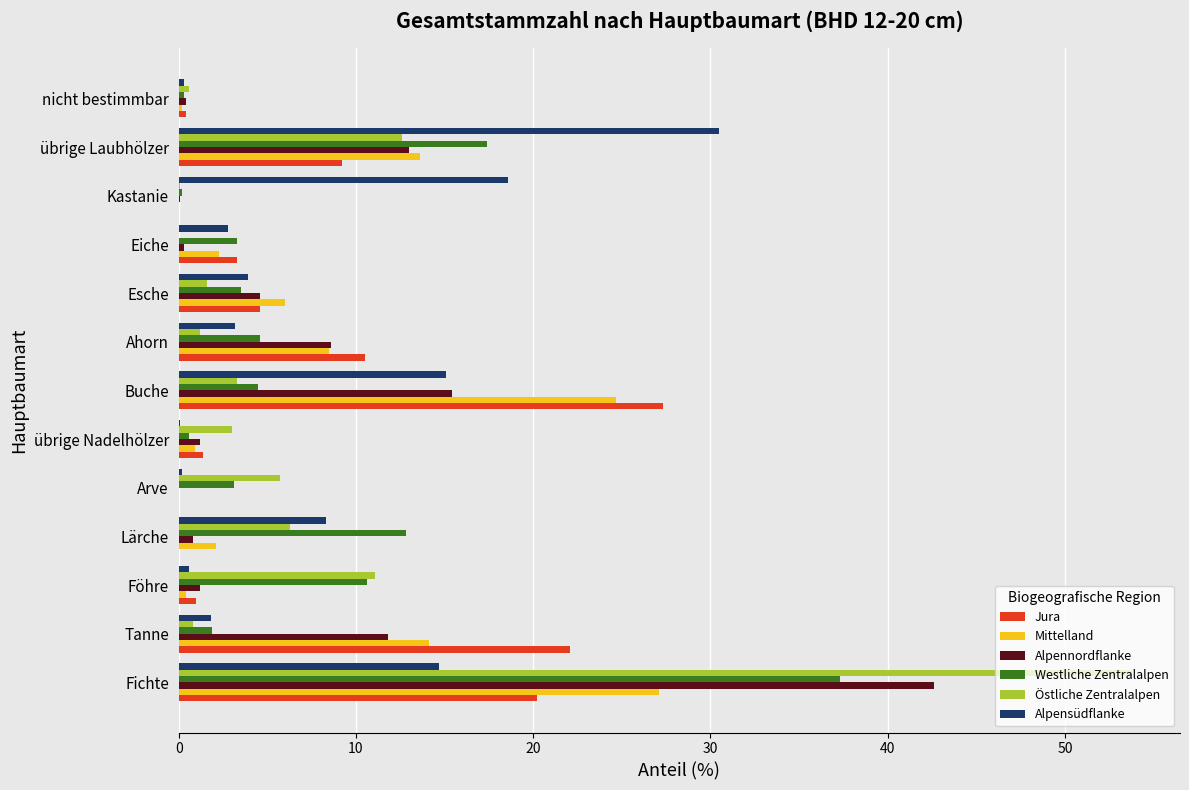

Which series changed the most between Tanne and Eiche?

Jura